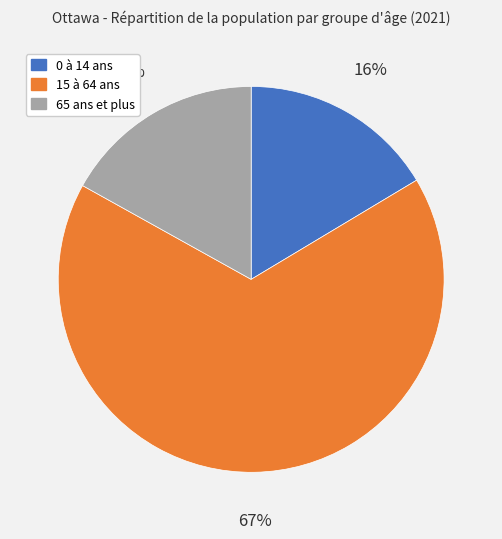

Which slice is the largest?

15 à 64 ans